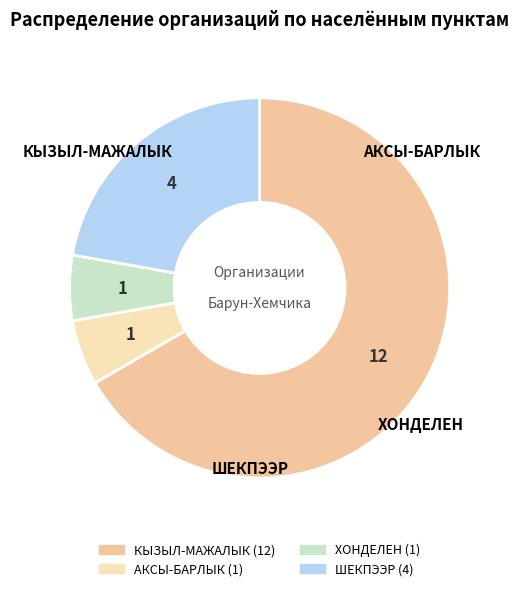

Is it true that ХОНДЕЛЕН is 13% of the pie?

False